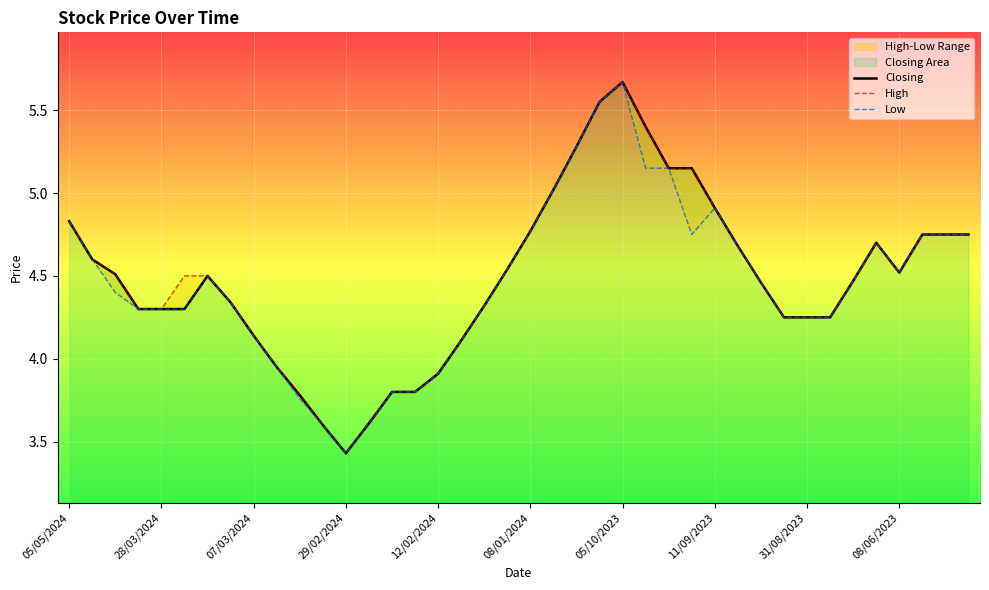

What is the difference between the High values at 33 and 29?

0.4